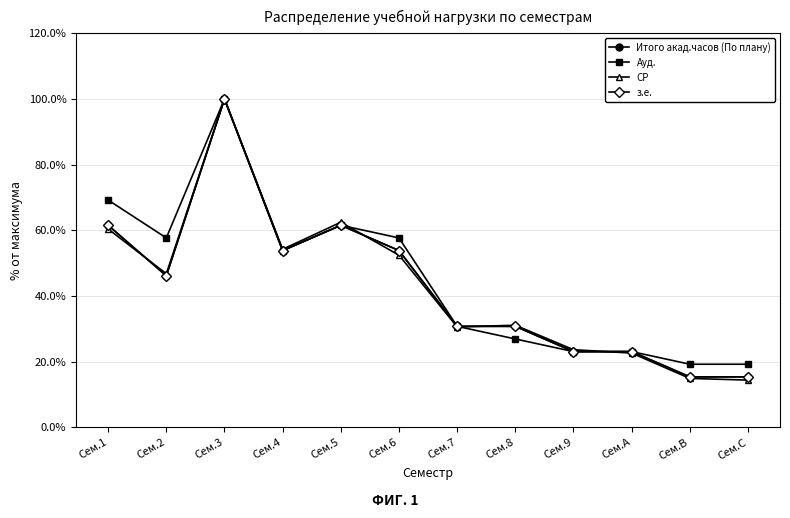

Reading left to right, list all the values displayed in this chart.

Итого акад.часов (По плану): Сем.1=61.5	Сем.2=46.2	Сем.3=100.0	Сем.4=53.8	Сем.5=61.5	Сем.6=53.8	Сем.7=30.8	Сем.8=30.8	Сем.9=23.1	Сем.A=23.1	Сем.B=15.4	Сем.C=15.4
Ауд.: Сем.1=69.2	Сем.2=57.7	Сем.3=100.0	Сем.4=53.8	Сем.5=61.5	Сем.6=57.7	Сем.7=30.8	Сем.8=26.9	Сем.9=23.1	Сем.A=23.1	Сем.B=19.2	Сем.C=19.2
СР: Сем.1=60.4	Сем.2=46.8	Сем.3=100.0	Сем.4=54.2	Сем.5=62.5	Сем.6=52.4	Сем.7=30.6	Сем.8=31.1	Сем.9=23.7	Сем.A=22.6	Сем.B=14.9	Сем.C=14.4
з.е.: Сем.1=61.5	Сем.2=46.2	Сем.3=100.0	Сем.4=53.8	Сем.5=61.5	Сем.6=53.8	Сем.7=30.8	Сем.8=30.8	Сем.9=23.1	Сем.A=23.1	Сем.B=15.4	Сем.C=15.4